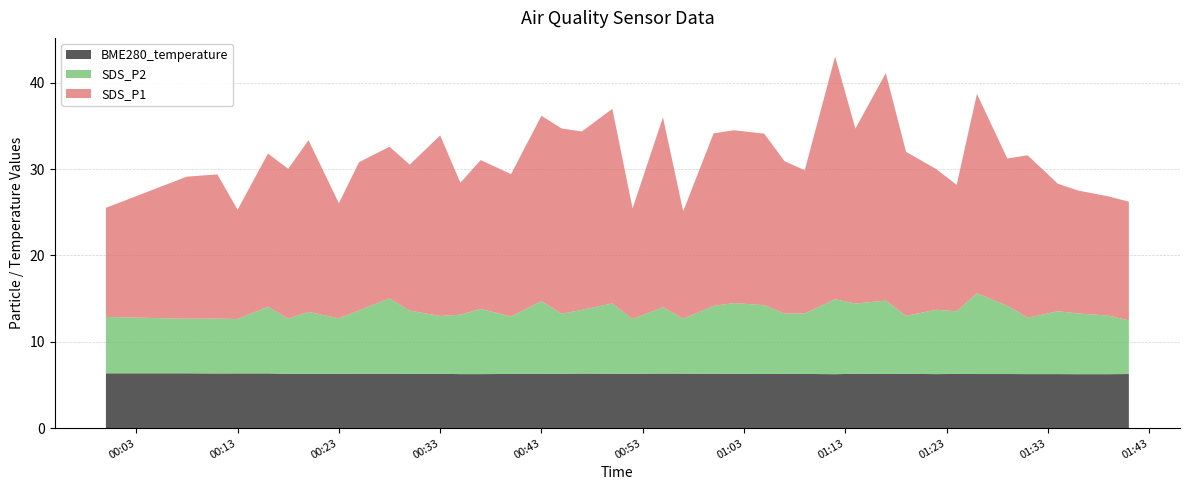

Reading right to left, extract all data points from this chart.

SDS_P1: 2021/12/19 01:41=13.7	2021/12/19 01:39=13.8	2021/12/19 01:36=14.2	2021/12/19 01:34=14.8	2021/12/19 01:31=18.8	2021/12/19 01:29=17.1	2021/12/19 01:26=23.1	2021/12/19 01:24=14.6	2021/12/19 01:22=16.3	2021/12/19 01:19=19.0	2021/12/19 01:17=26.3	2021/12/19 01:14=20.2	2021/12/19 01:12=28.1	2021/12/19 01:09=16.6	2021/12/19 01:07=17.6	2021/12/19 01:05=19.9	2021/12/19 01:02=20.0	2021/12/19 01:00=20.0	2021/12/19 00:57=12.4	2021/12/19 00:55=22.0	2021/12/19 00:52=12.8	2021/12/19 00:50=22.5	2021/12/19 00:47=20.6	2021/12/19 00:45=21.4	2021/12/19 00:43=21.4	2021/12/19 00:40=16.5	2021/12/19 00:37=17.2	2021/12/19 00:35=15.3	2021/12/19 00:33=20.9	2021/12/19 00:30=16.9	2021/12/19 00:28=17.6	2021/12/19 00:25=17.1	2021/12/19 00:23=13.3	2021/12/19 00:20=19.9	2021/12/19 00:18=17.3	2021/12/19 00:16=17.7	2021/12/19 00:13=12.7	2021/12/19 00:11=16.7	2021/12/19 00:08=16.4	2021/12/19 00:00=12.6
SDS_P2: 2021/12/19 01:41=6.2	2021/12/19 01:39=6.8	2021/12/19 01:36=7.0	2021/12/19 01:34=7.3	2021/12/19 01:31=6.5	2021/12/19 01:29=7.9	2021/12/19 01:26=9.3	2021/12/19 01:24=7.2	2021/12/19 01:22=7.5	2021/12/19 01:19=6.7	2021/12/19 01:17=8.5	2021/12/19 01:14=8.1	2021/12/19 01:12=8.7	2021/12/19 01:09=7.0	2021/12/19 01:07=7.0	2021/12/19 01:05=8.0	2021/12/19 01:02=8.2	2021/12/19 01:00=7.8	2021/12/19 00:57=6.4	2021/12/19 00:55=7.7	2021/12/19 00:52=6.3	2021/12/19 00:50=8.2	2021/12/19 00:47=7.4	2021/12/19 00:45=7.0	2021/12/19 00:43=8.4	2021/12/19 00:40=6.7	2021/12/19 00:37=7.5	2021/12/19 00:35=6.9	2021/12/19 00:33=6.7	2021/12/19 00:30=7.3	2021/12/19 00:28=8.7	2021/12/19 00:25=7.3	2021/12/19 00:23=6.4	2021/12/19 00:20=7.2	2021/12/19 00:18=6.4	2021/12/19 00:16=7.7	2021/12/19 00:13=6.3	2021/12/19 00:11=6.3	2021/12/19 00:08=6.3	2021/12/19 00:00=6.5
BME280_temperature: 2021/12/19 01:41=6.3	2021/12/19 01:39=6.2	2021/12/19 01:36=6.2	2021/12/19 01:34=6.3	2021/12/19 01:31=6.3	2021/12/19 01:29=6.3	2021/12/19 01:26=6.3	2021/12/19 01:24=6.3	2021/12/19 01:22=6.3	2021/12/19 01:19=6.3	2021/12/19 01:17=6.3	2021/12/19 01:14=6.3	2021/12/19 01:12=6.2	2021/12/19 01:09=6.3	2021/12/19 01:07=6.3	2021/12/19 01:05=6.3	2021/12/19 01:02=6.3	2021/12/19 01:00=6.3	2021/12/19 00:57=6.3	2021/12/19 00:55=6.3	2021/12/19 00:52=6.3	2021/12/19 00:50=6.3	2021/12/19 00:47=6.3	2021/12/19 00:45=6.3	2021/12/19 00:43=6.3	2021/12/19 00:40=6.3	2021/12/19 00:37=6.3	2021/12/19 00:35=6.3	2021/12/19 00:33=6.3	2021/12/19 00:30=6.3	2021/12/19 00:28=6.3	2021/12/19 00:25=6.3	2021/12/19 00:23=6.3	2021/12/19 00:20=6.3	2021/12/19 00:18=6.3	2021/12/19 00:16=6.3	2021/12/19 00:13=6.3	2021/12/19 00:11=6.3	2021/12/19 00:08=6.3	2021/12/19 00:00=6.3